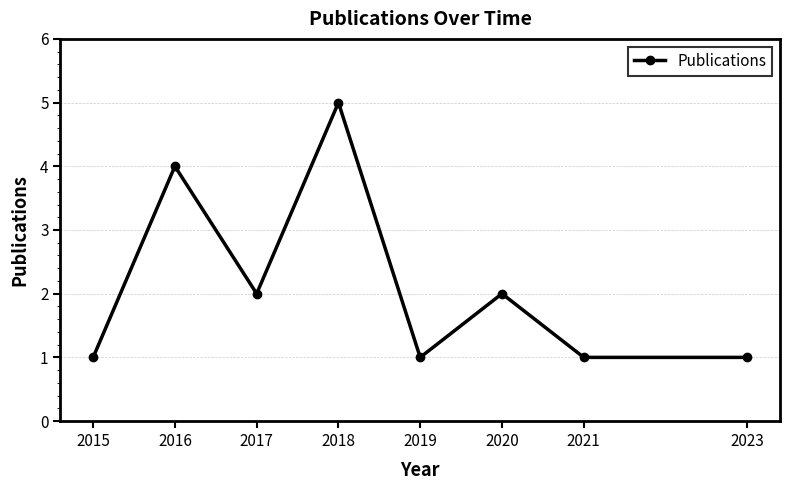

Where is the first local maximum?

2016